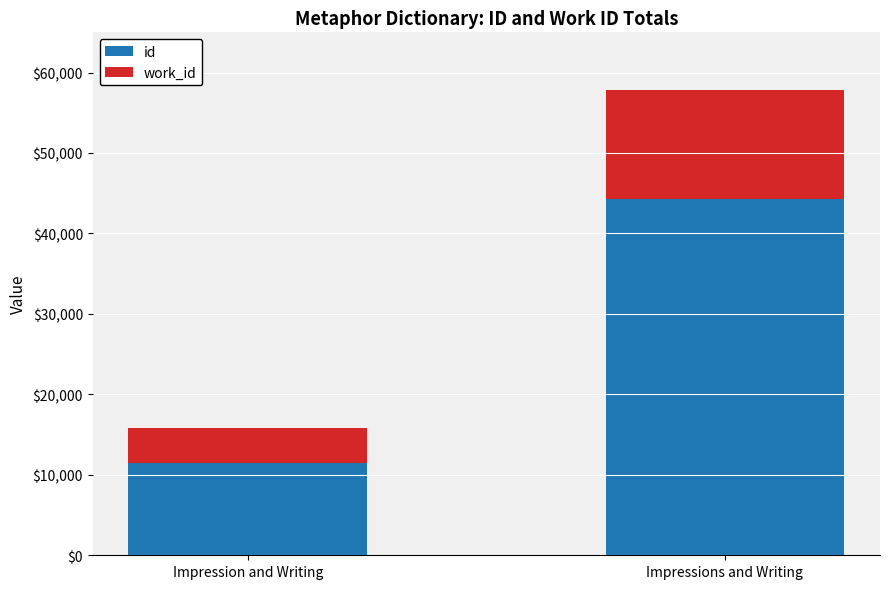

What are all the series names shown in the legend?

id, work_id